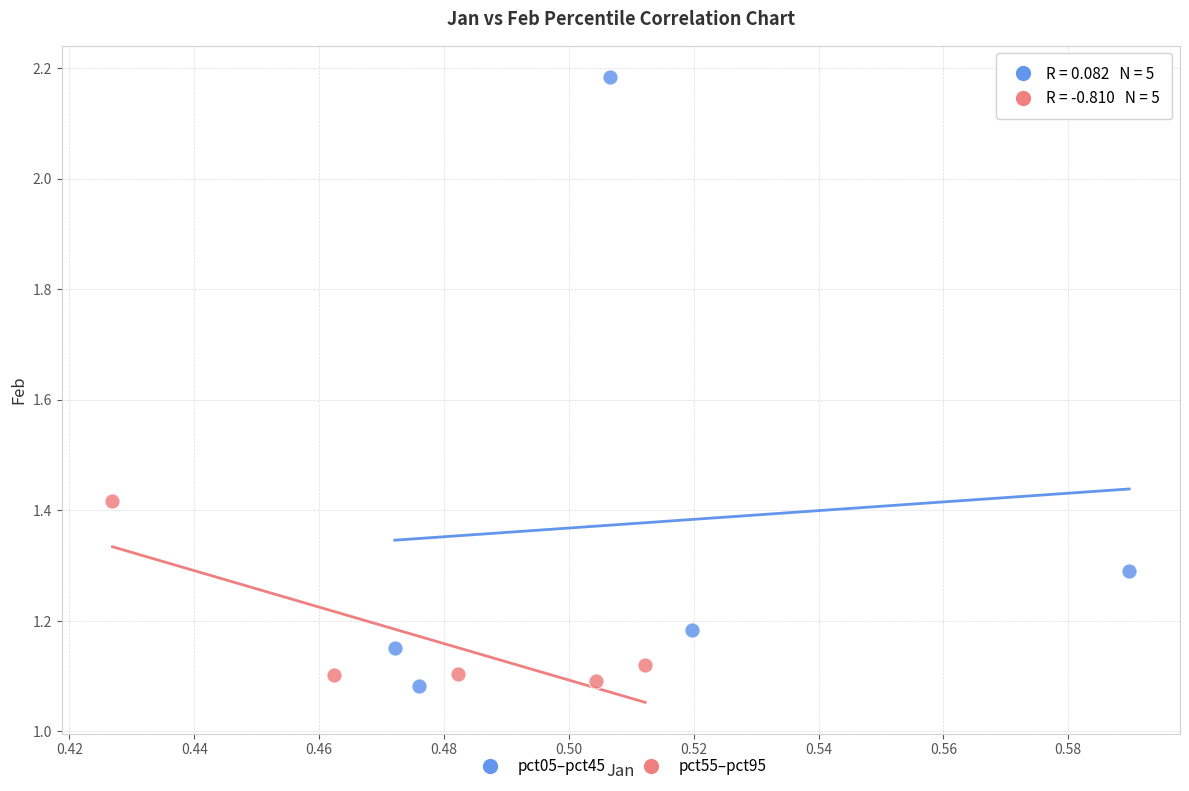

Which series has the largest Y range (max minus min)?

pct05–pct45